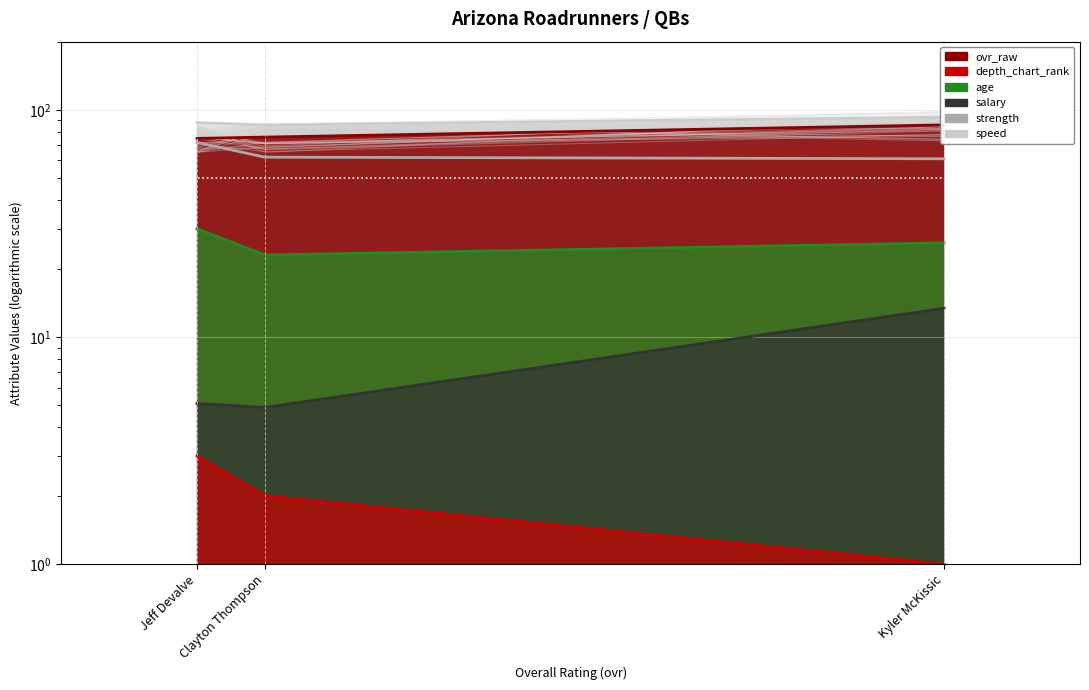

Count the number of data series in this chart.

6